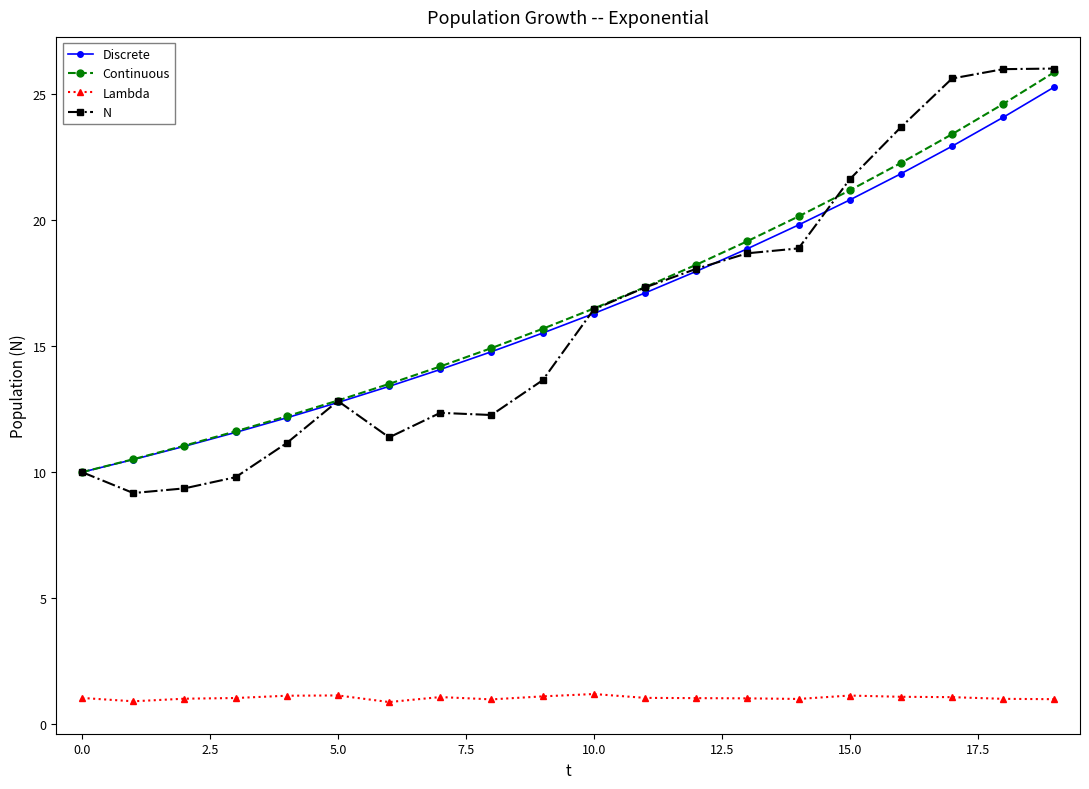

What is the lowest value of the N series?

9.2